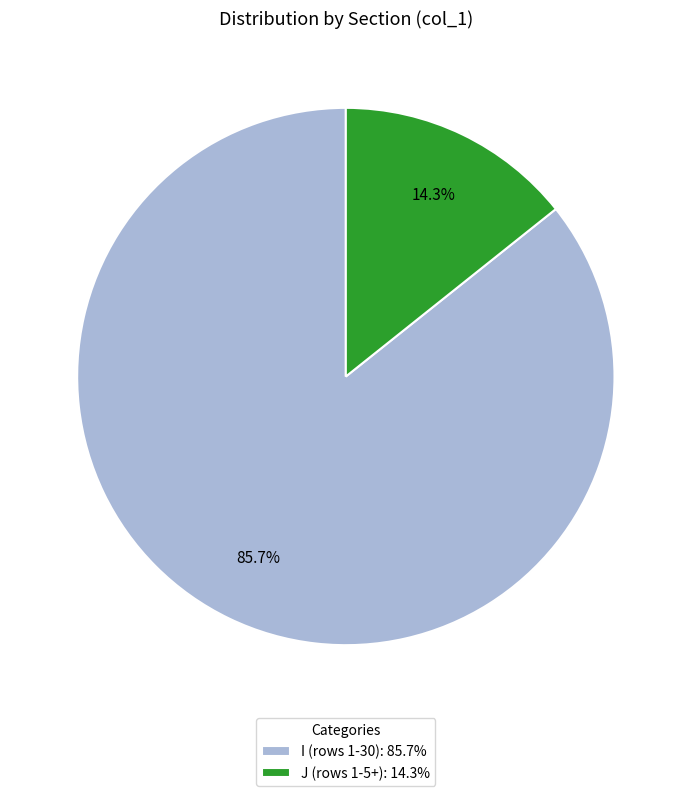

What is the total percentage of J (rows 1-5+): 14.3% and I (rows 1-30): 85.7%?

100.0%